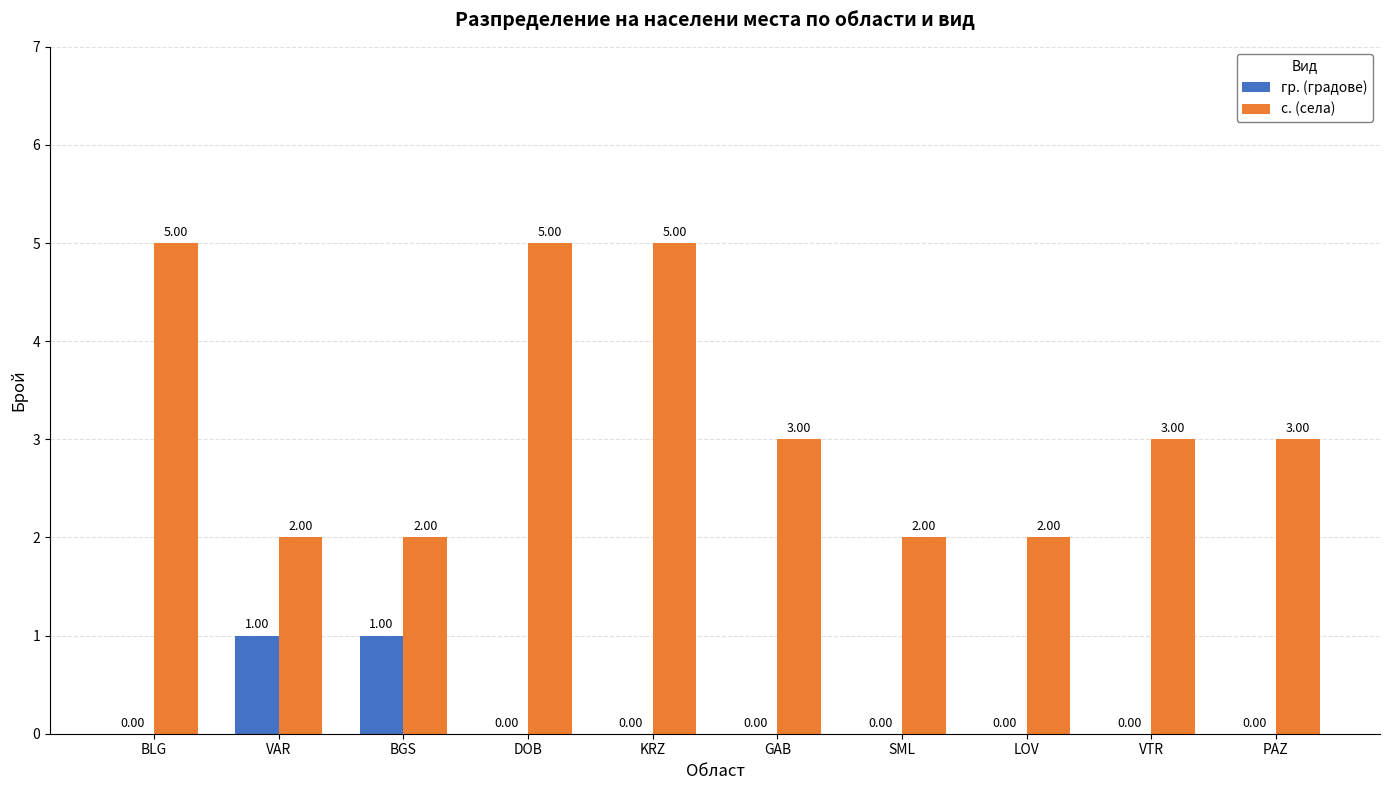

Reading right to left, extract all data points from this chart.

гр. (градове): PAZ=0	VTR=0	LOV=0	SML=0	GAB=0	KRZ=0	DOB=0	BGS=1	VAR=1	BLG=0
с. (села): PAZ=3	VTR=3	LOV=2	SML=2	GAB=3	KRZ=5	DOB=5	BGS=2	VAR=2	BLG=5